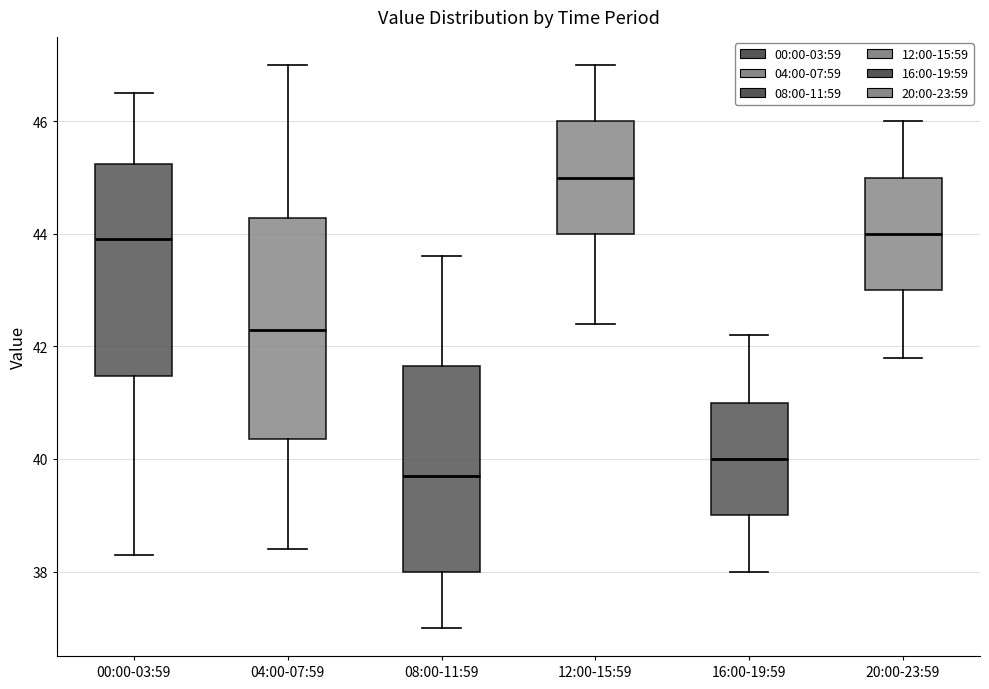

Which box has the lowest median line?

08:00-11:59